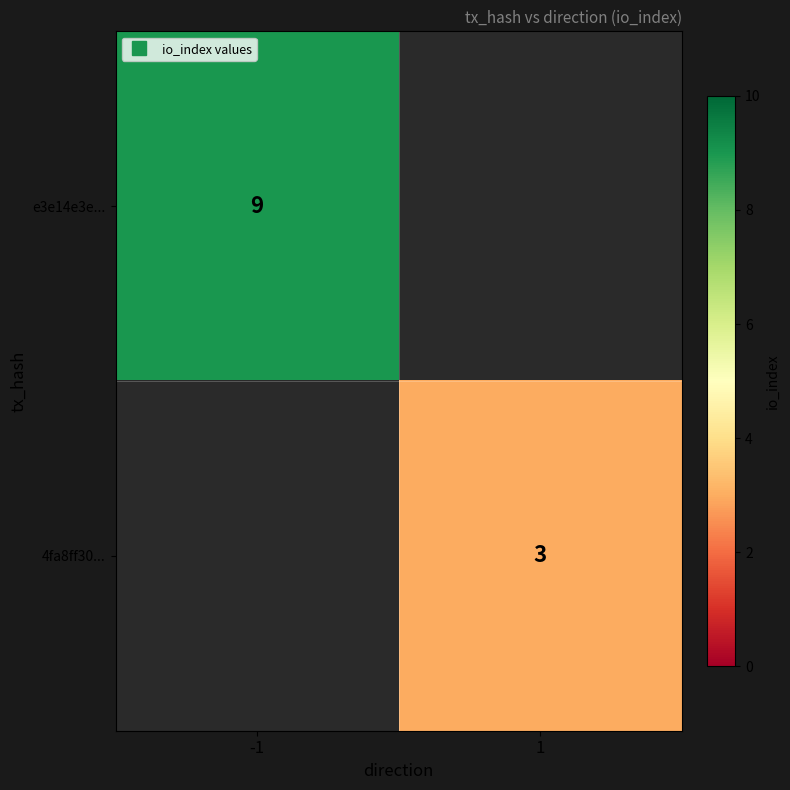

The 4fa8ff30... series shows 3.0 at 1. True or false?

True